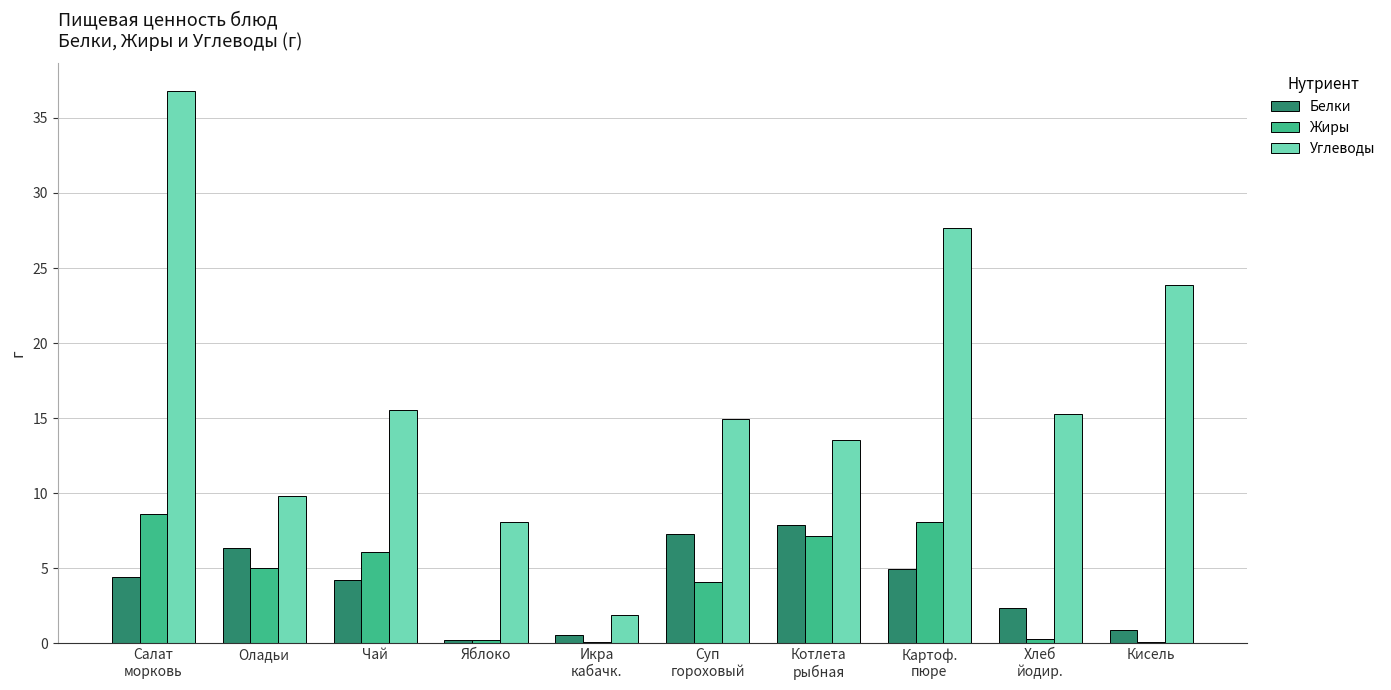

What is the sum of all Жиры values?

39.7